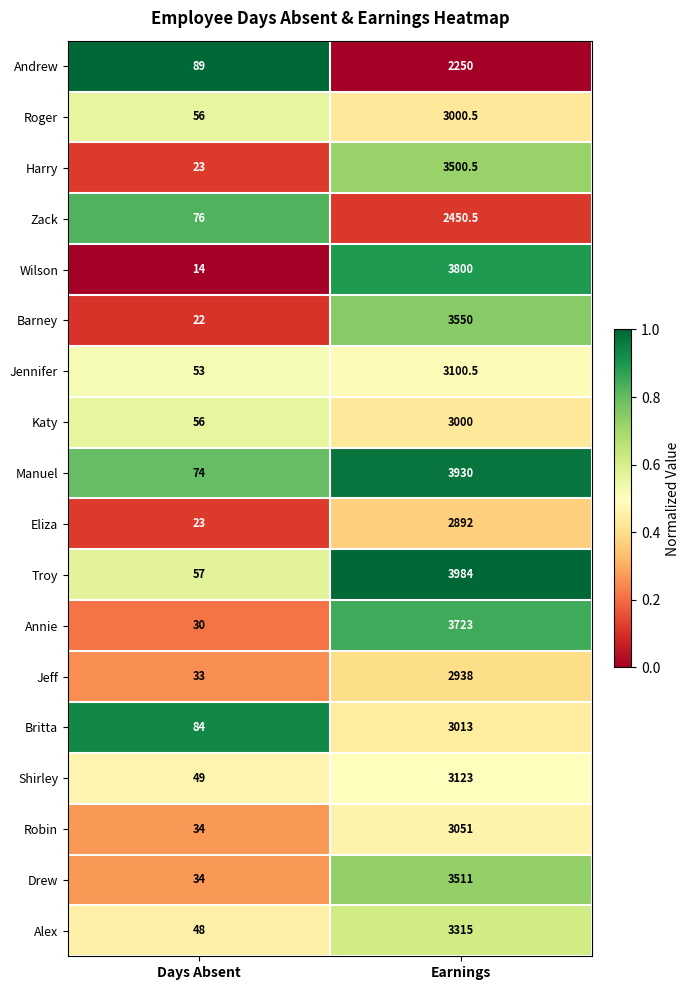

Which series changed the most between Days Absent and Earnings?

Troy